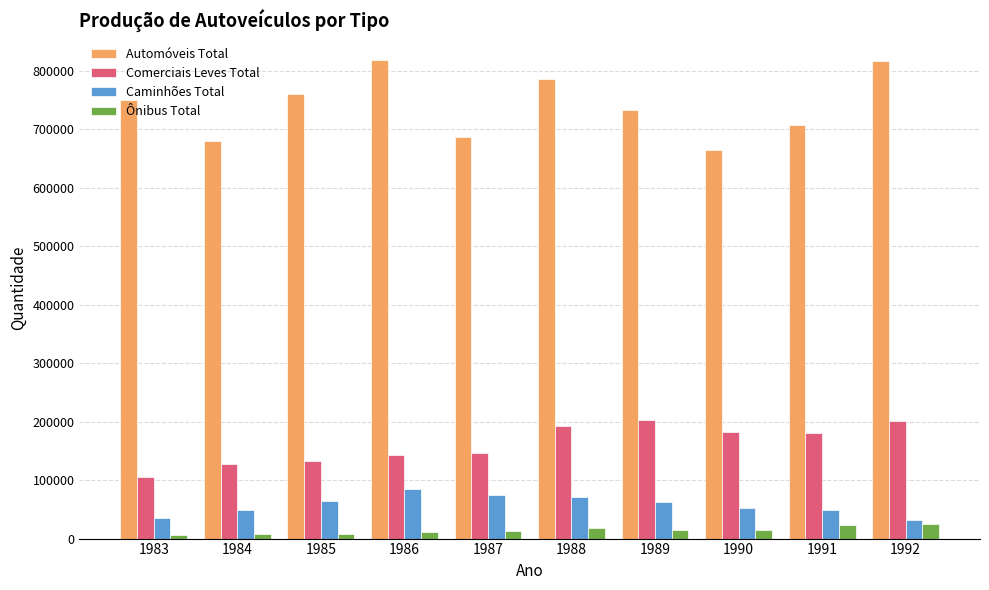

List the series in order of their peak value, lowest first.

Ônibus Total, Caminhões Total, Comerciais Leves Total, Automóveis Total